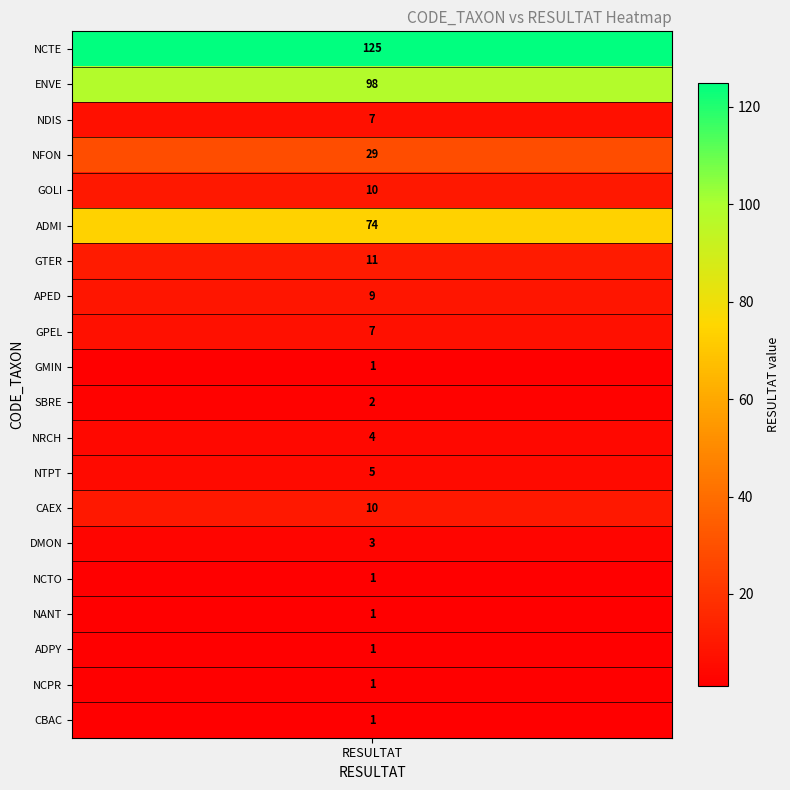

Reading right to left, extract all data points from this chart.

1	1	1	1	1	3	10	5	4	2	1	7	9	11	74	10	29	7	98	125